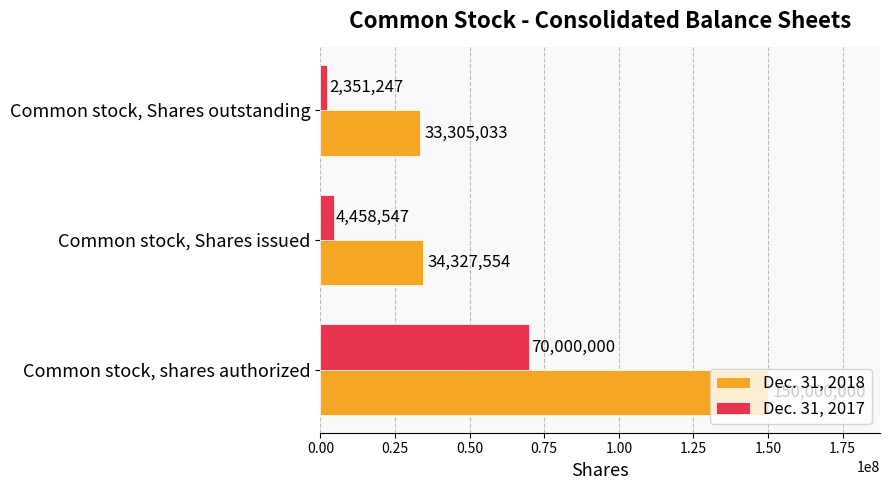

Is it true that Dec. 31, 2017 equals 2351247 at Common stock, Shares outstanding?

True